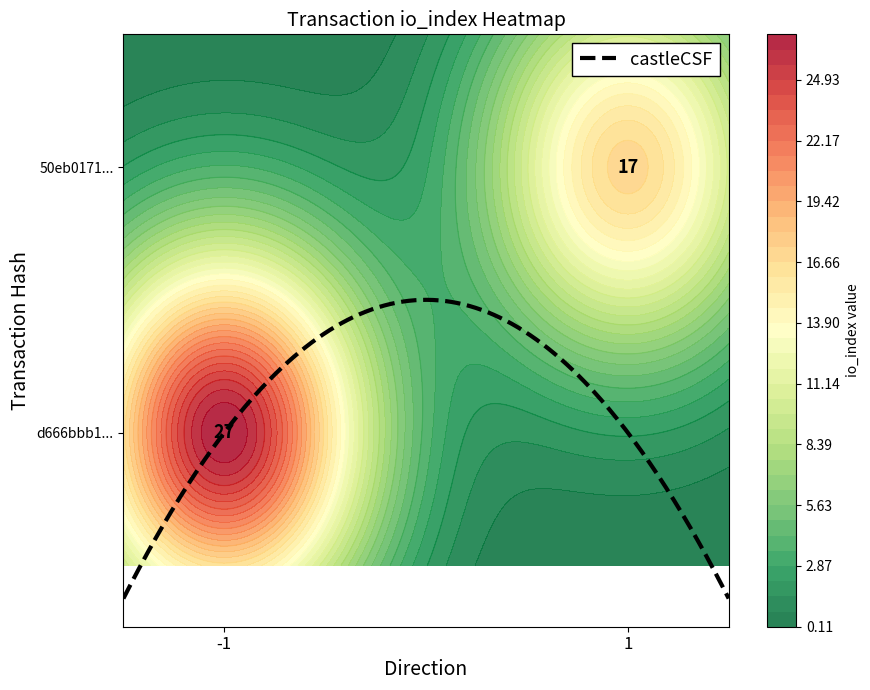

Count the number of categories in the chart.

2